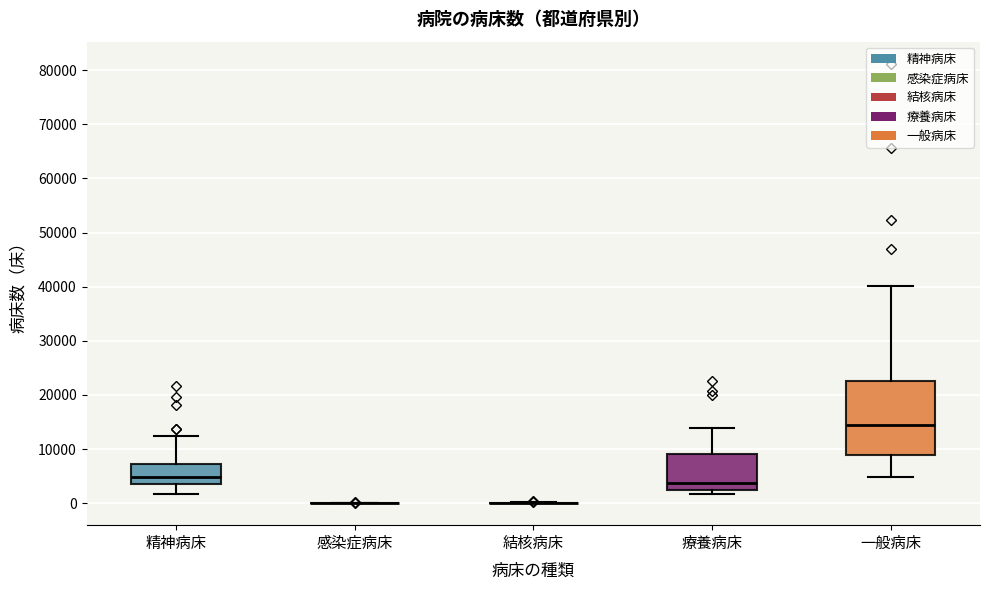

Which box is the tallest, from its lower edge to its upper edge?

一般病床